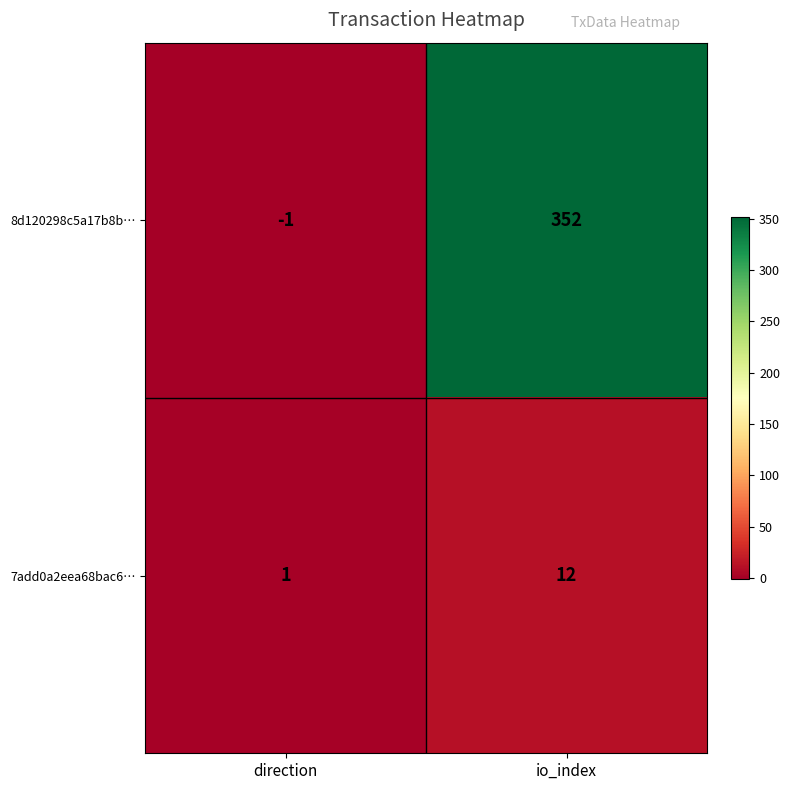

Reading right to left, what are all the values shown in this chart?

8d120298c5a17b8b…: io_index=352	direction=-1
7add0a2eea68bac6…: io_index=12	direction=1